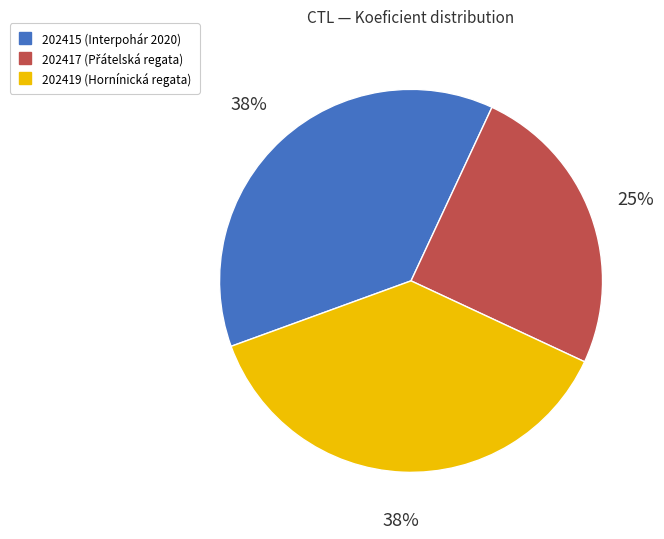

What is the smallest slice in the pie chart?

202417